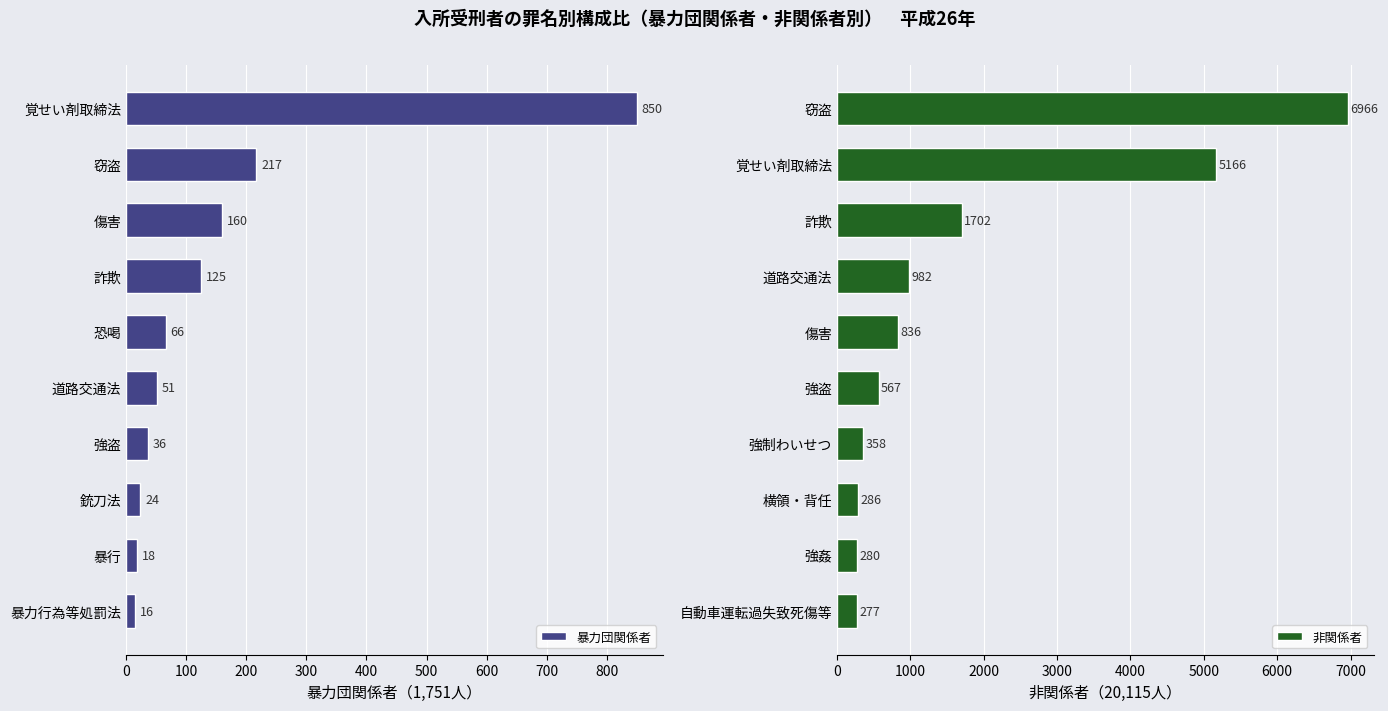

How many groups of bars are there?

10